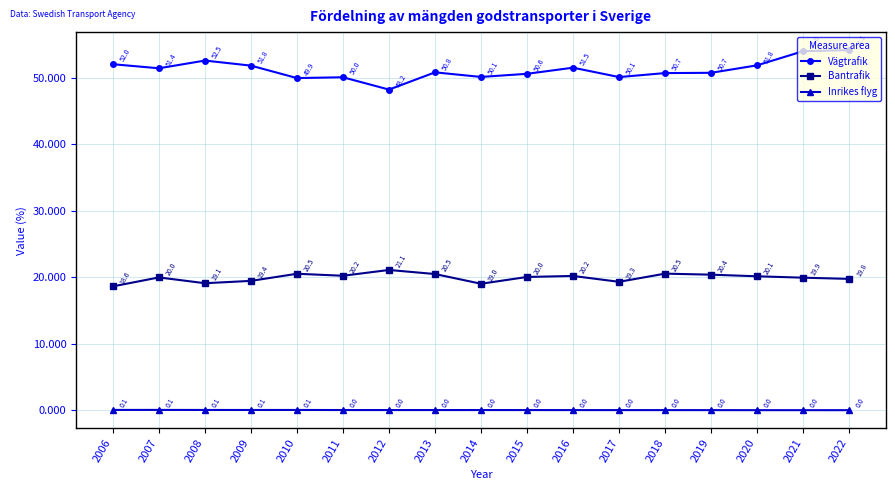

What is the value of the Bantrafik point at the 17th from the left?

19.8